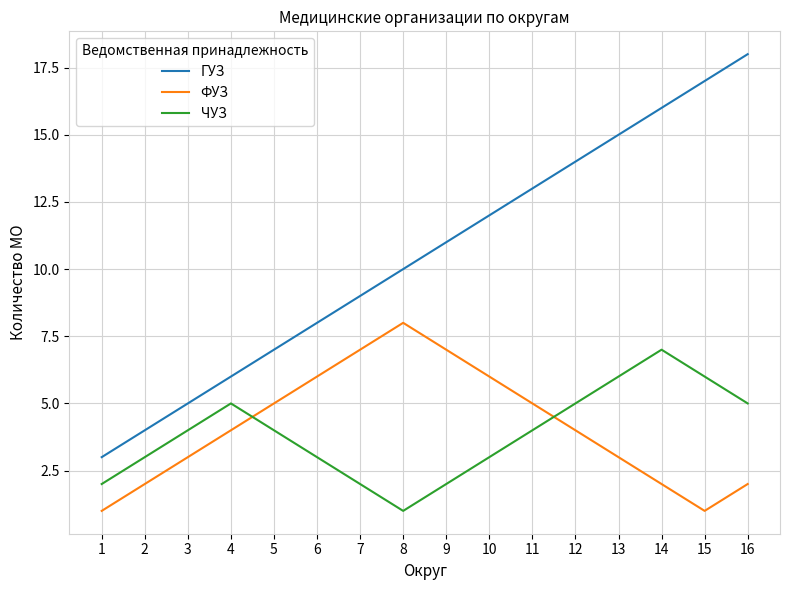

Does the chart display data point markers on the line(s)?

No